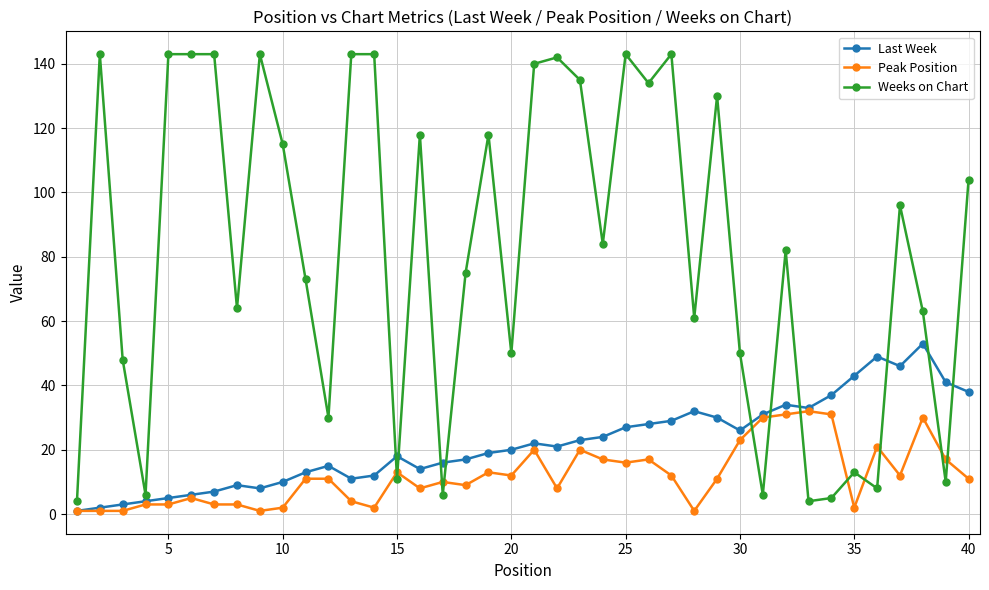

What is the minimum value shown in the chart?

1